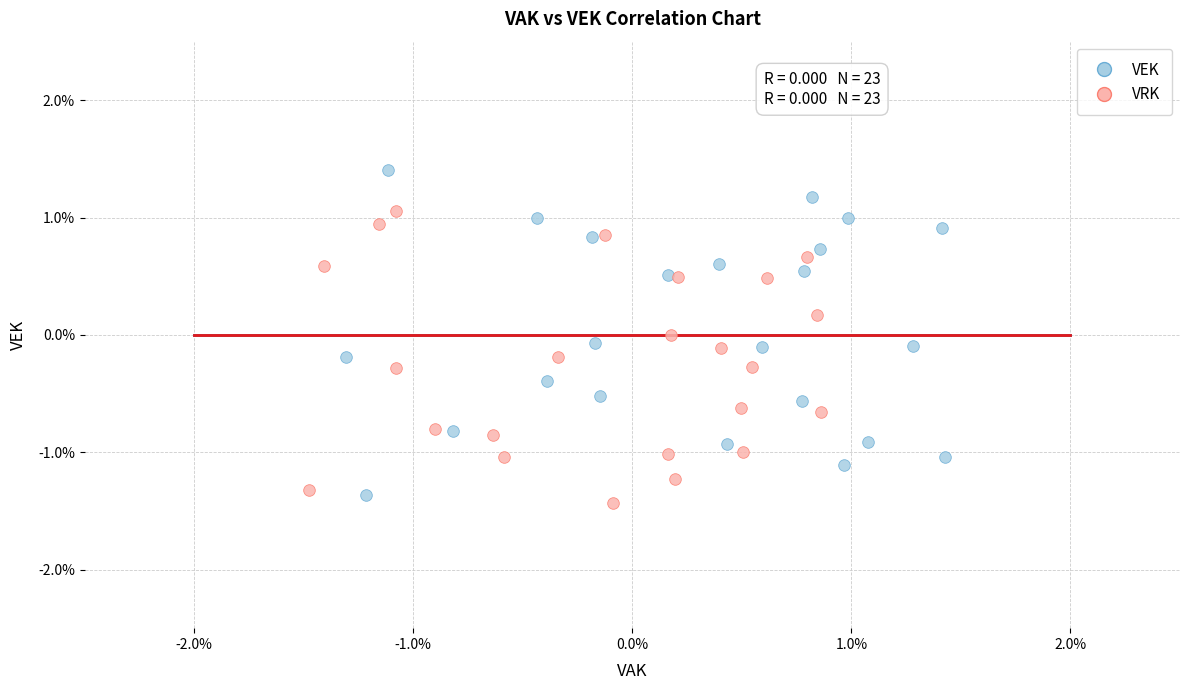

What are all the series names shown in the legend?

VEK, VRK